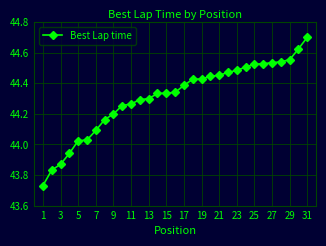

What is the difference between the second highest and minimum values?

0.9